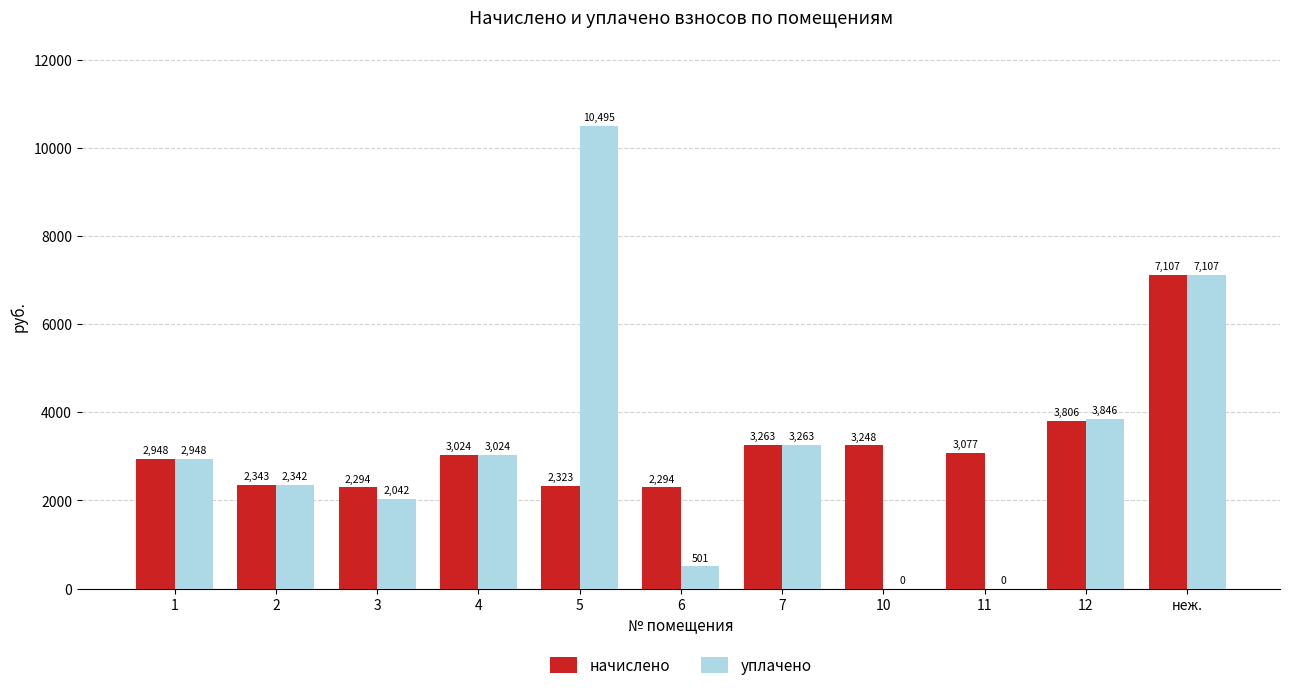

Which category has the highest value across all series?

5